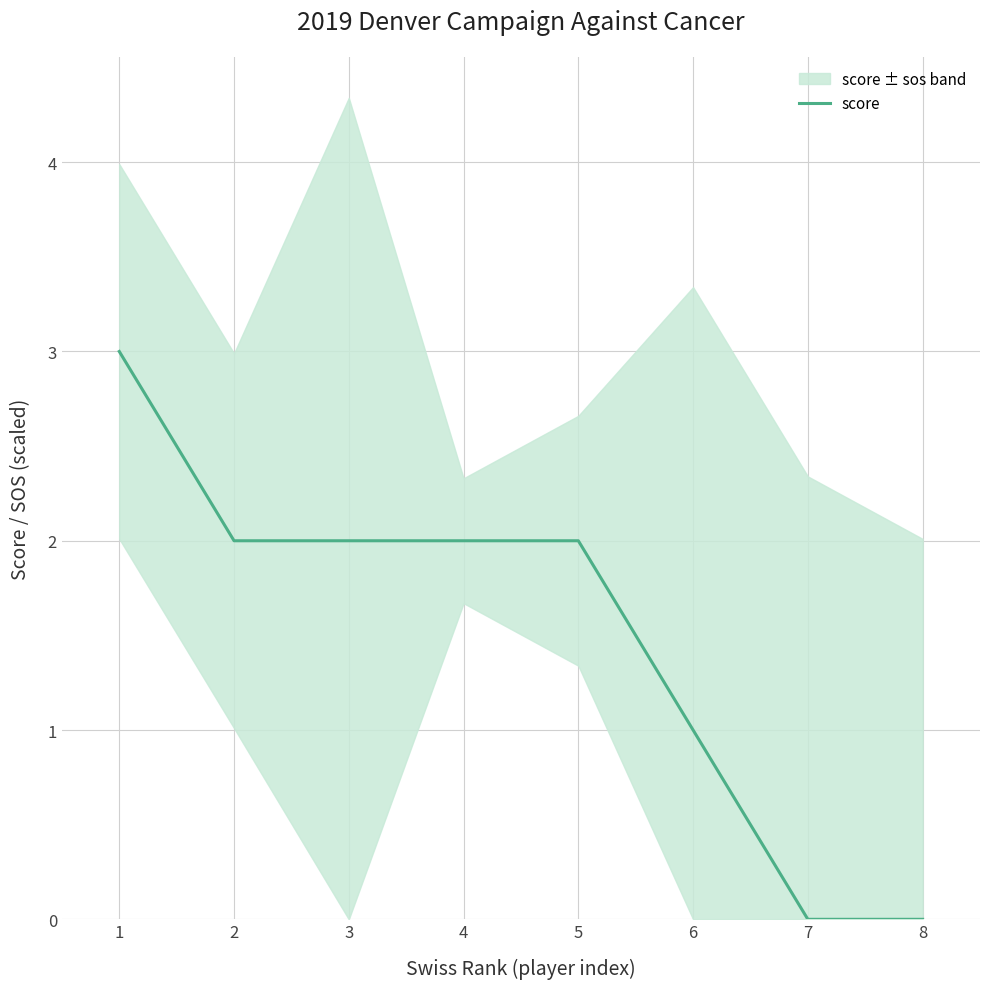

Does the chart have visible grid lines?

Yes